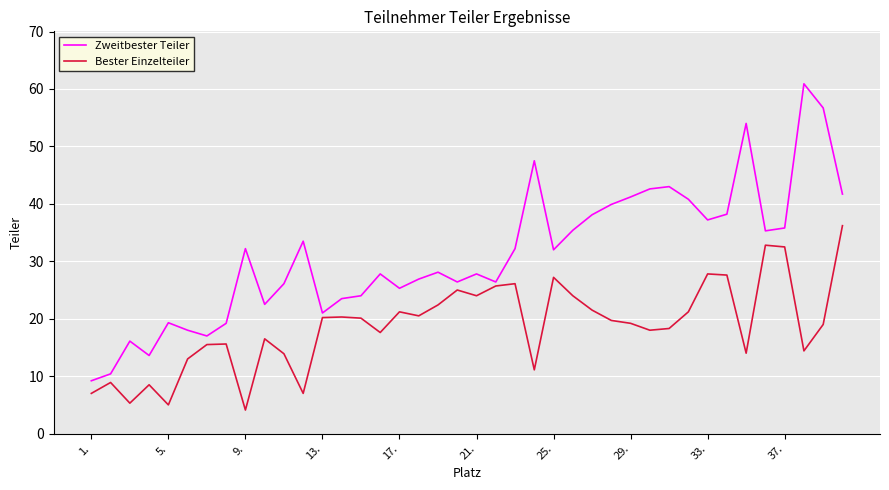

In Bester Einzelteiler, how many points are higher than both neighbors (excluding endpoints)?

11